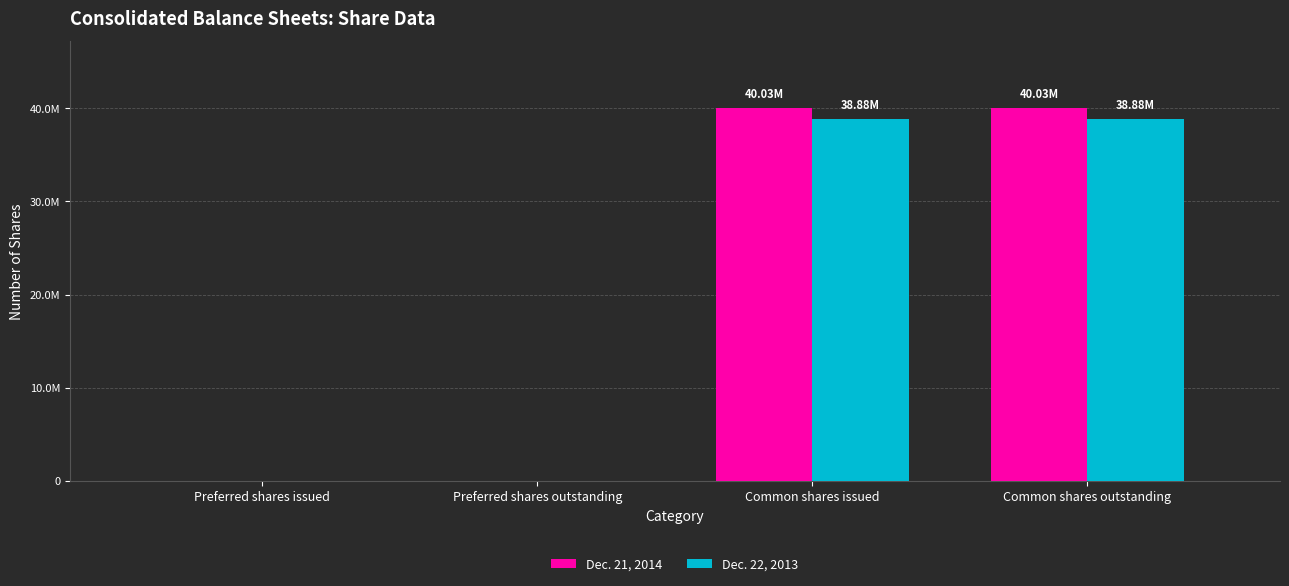

Are the bars grouped side by side (vs. stacked)?

Yes